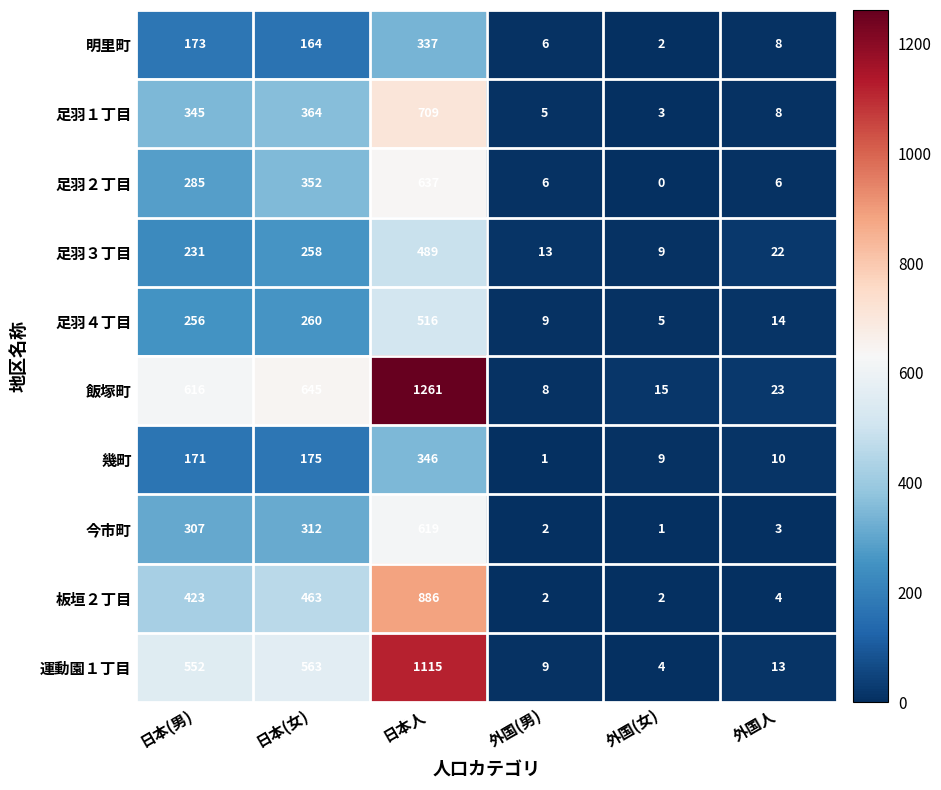

What is the total value across all series at 外国人?

111